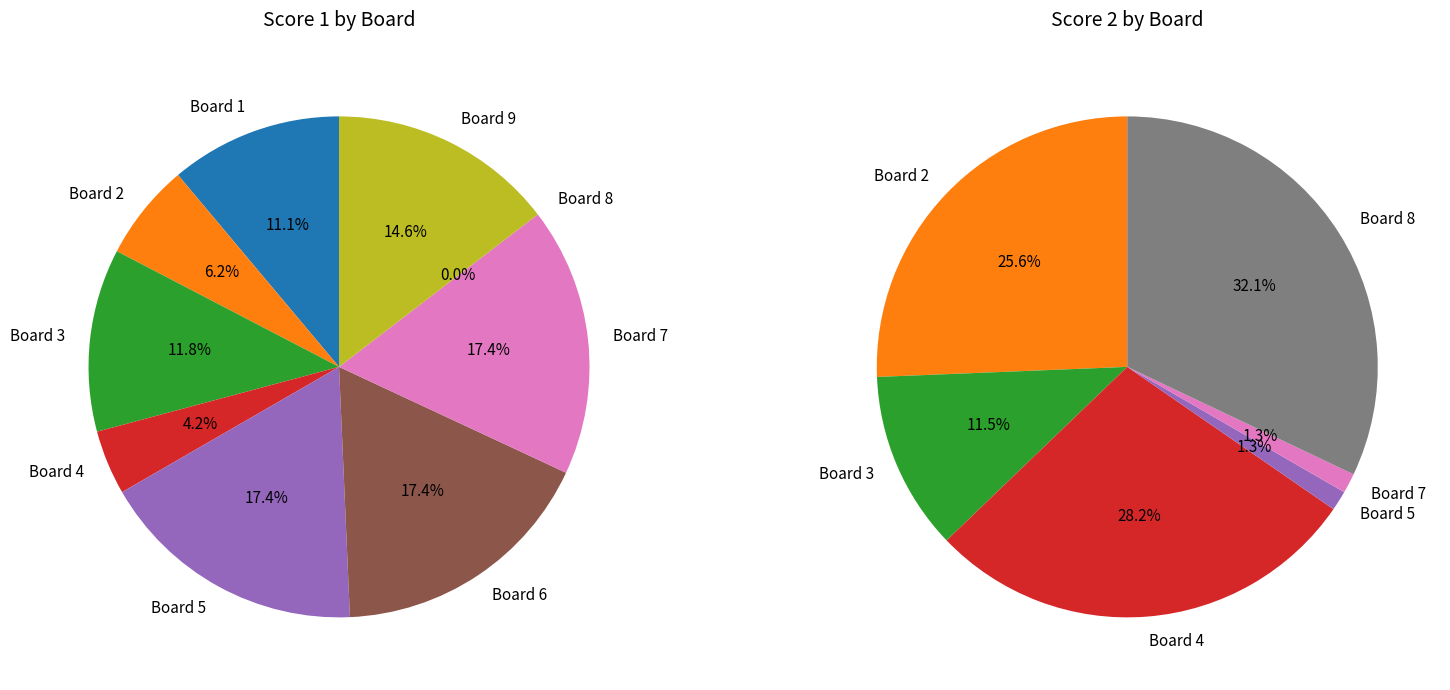

What is the difference between the highest and lowest values at Board 3?

8